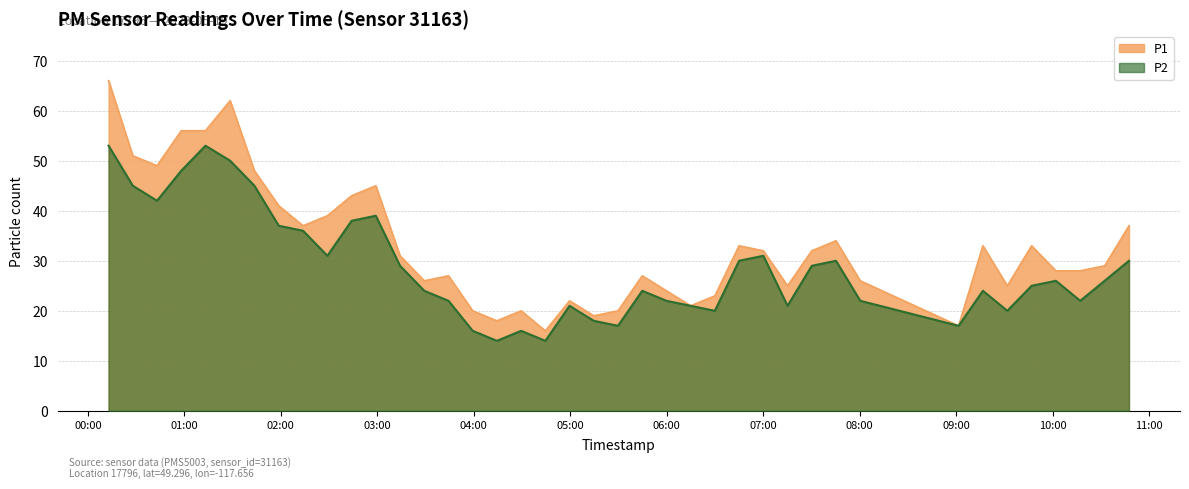

At which category does P2 reach its first local valley?

2023-05-19T00:43:00